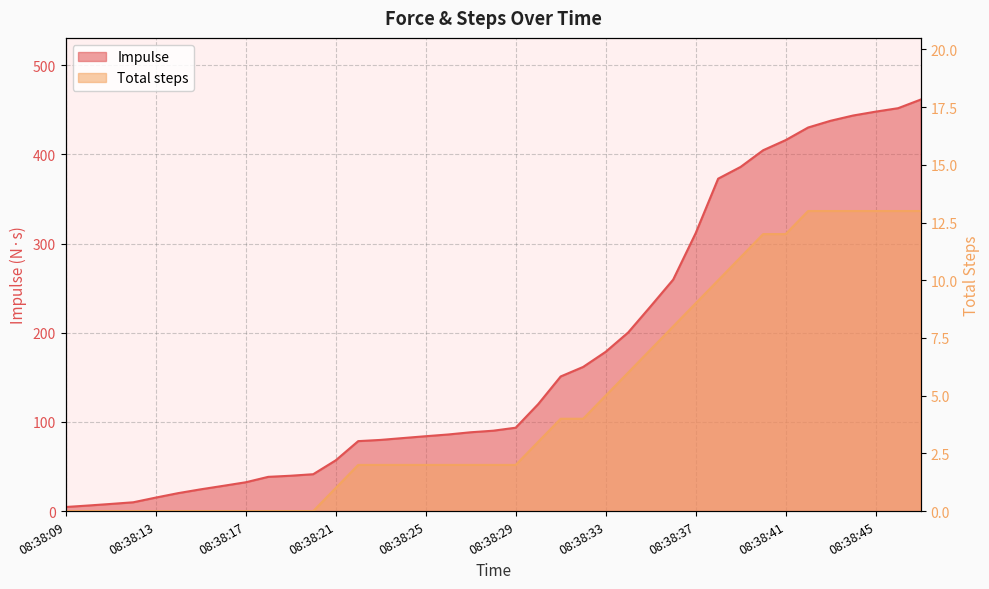

Where is Total steps nearest to the value 6?

08:38:34